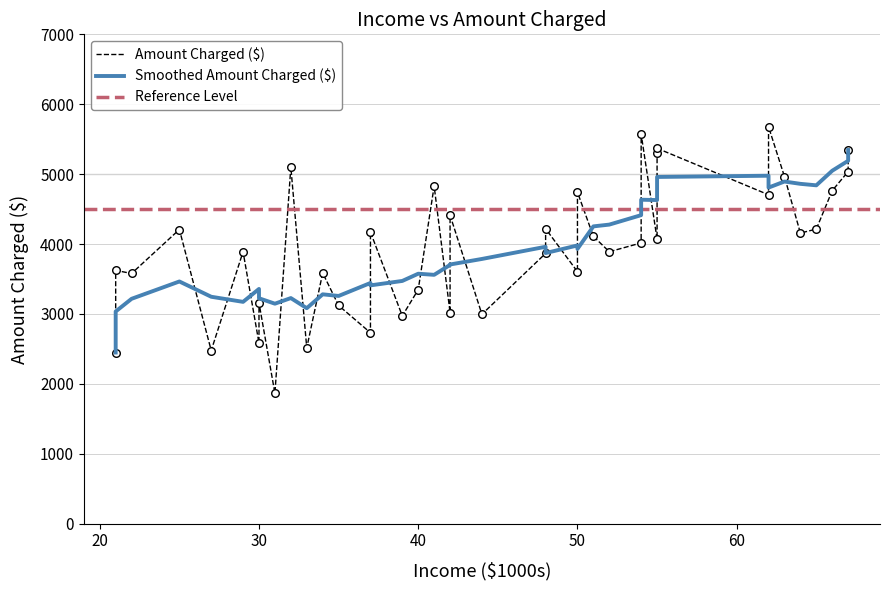

Which has a higher value, 55 or 50?

55